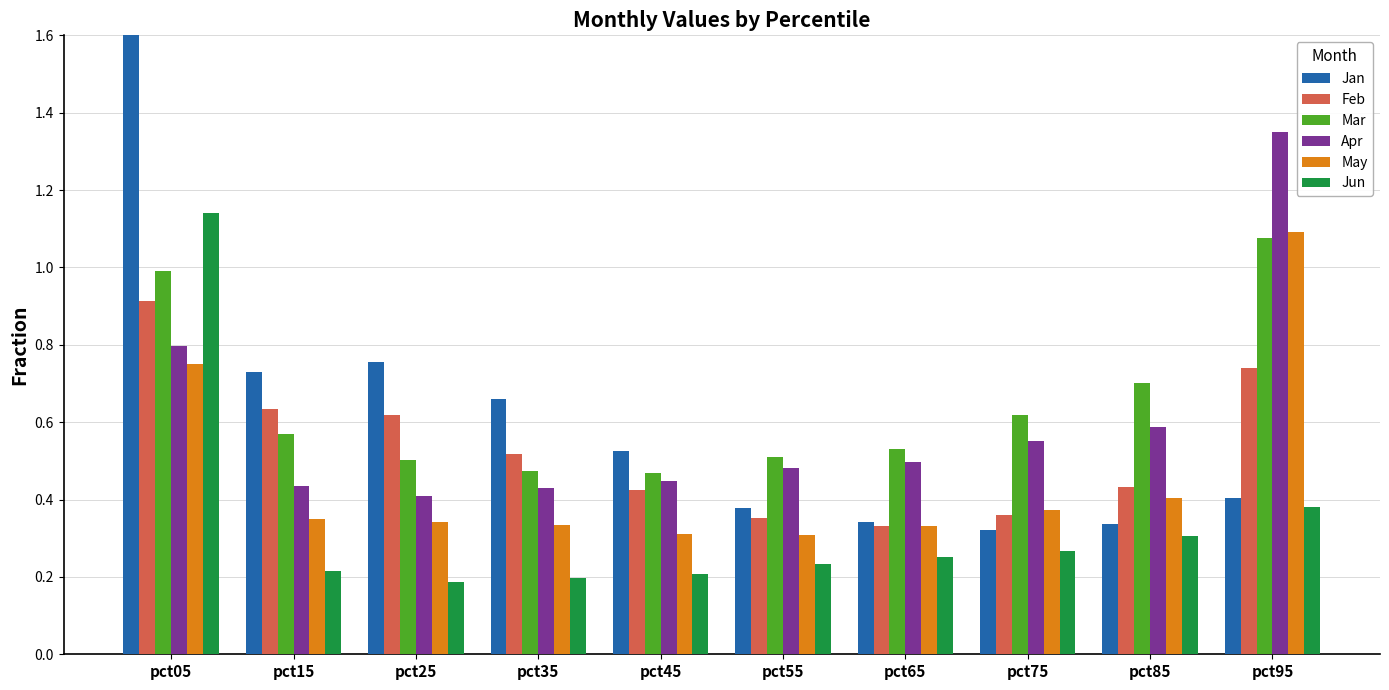

At how many categories does at least one series exceed 1?

2